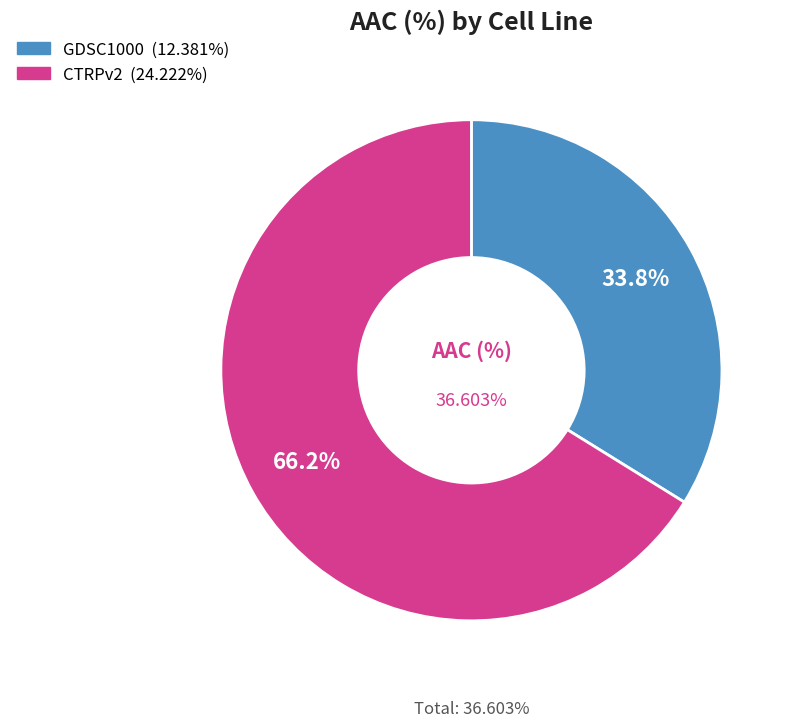

Do CTRPv2 and GDSC1000 together represent more than half of the pie?

Yes